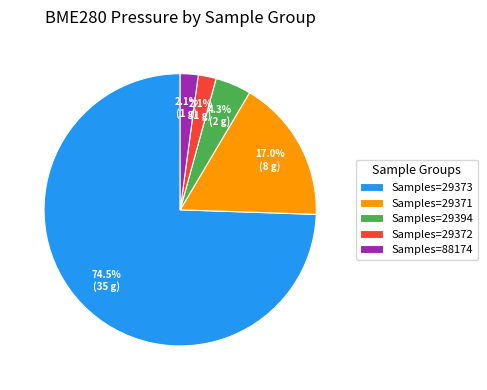

What is the total percentage of Samples=29373 and Samples=29372?

76.6%